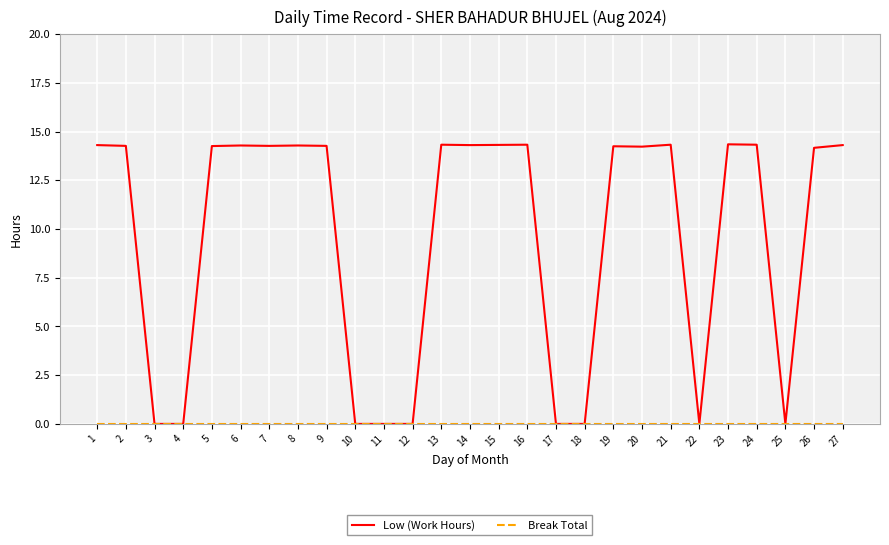

How many categories are shown in the chart?

27